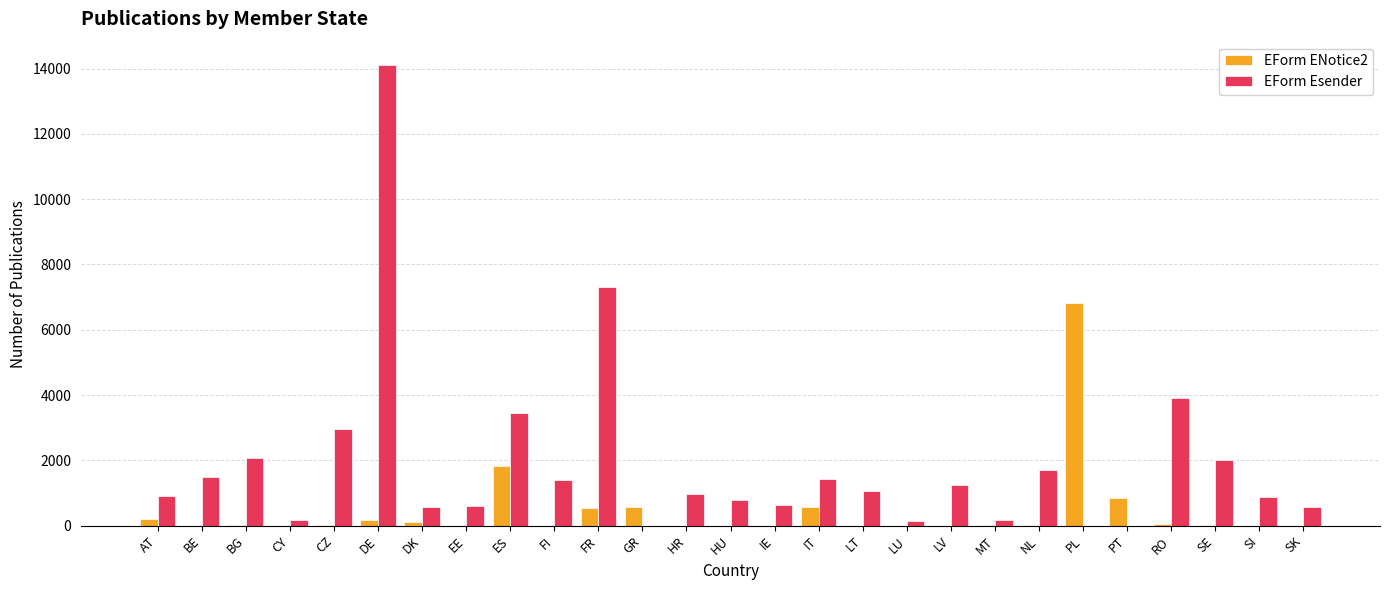

What is the sum of all EForm Esender values?

50544